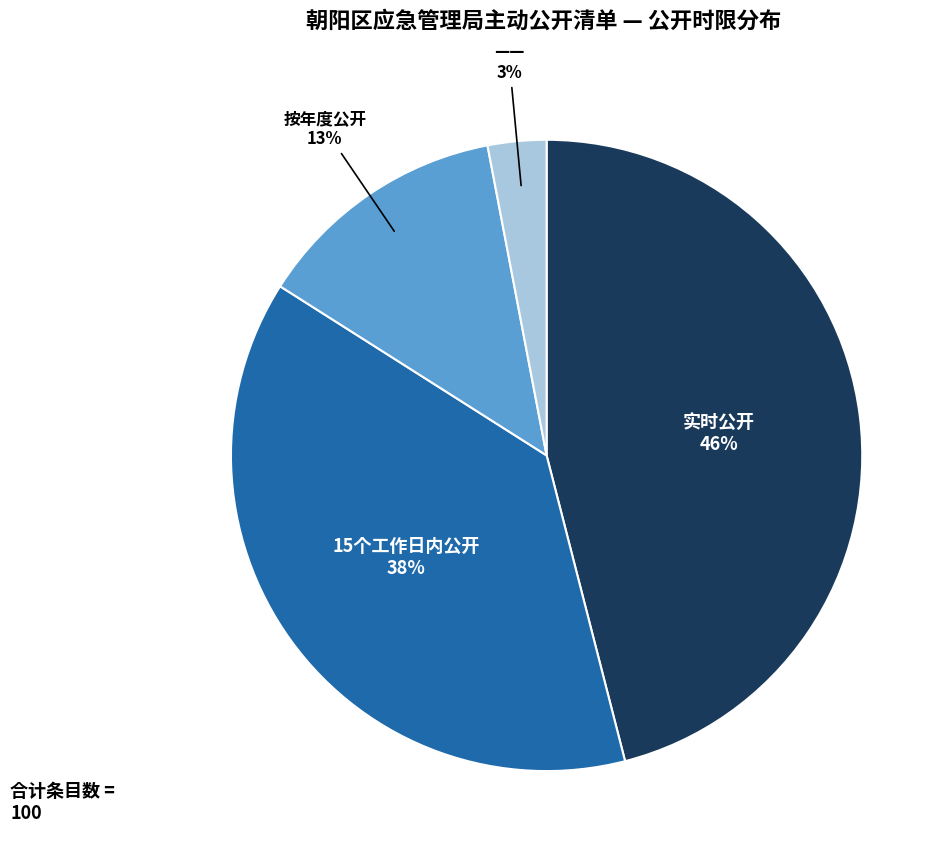

To the nearest percent, what is the difference between the largest and smallest slice percentages?

43%